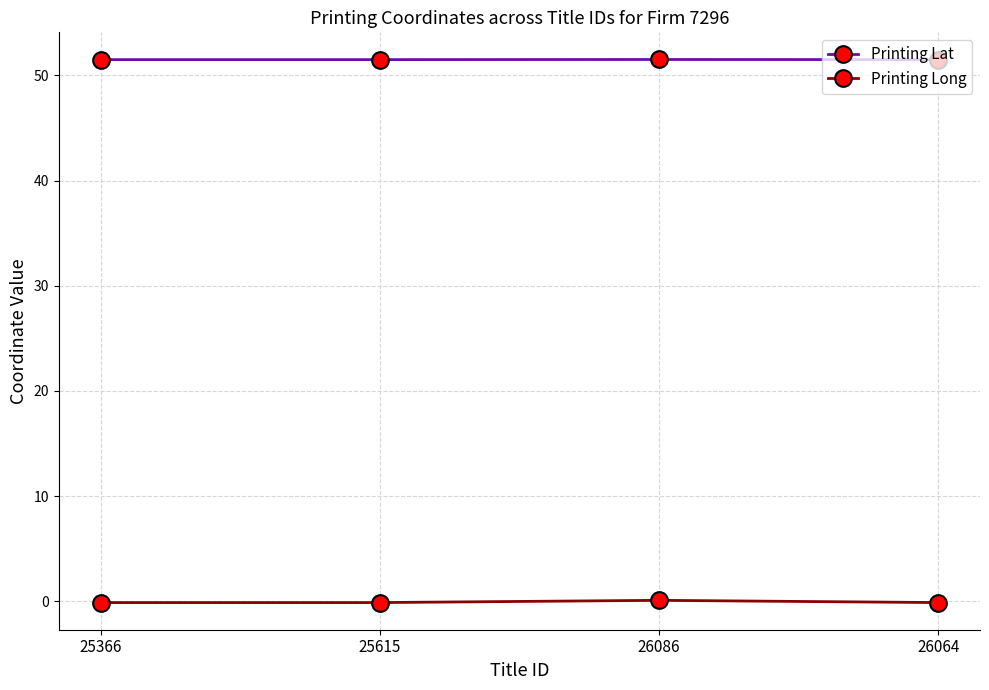

At how many categories does at least one series exceed 49?

4